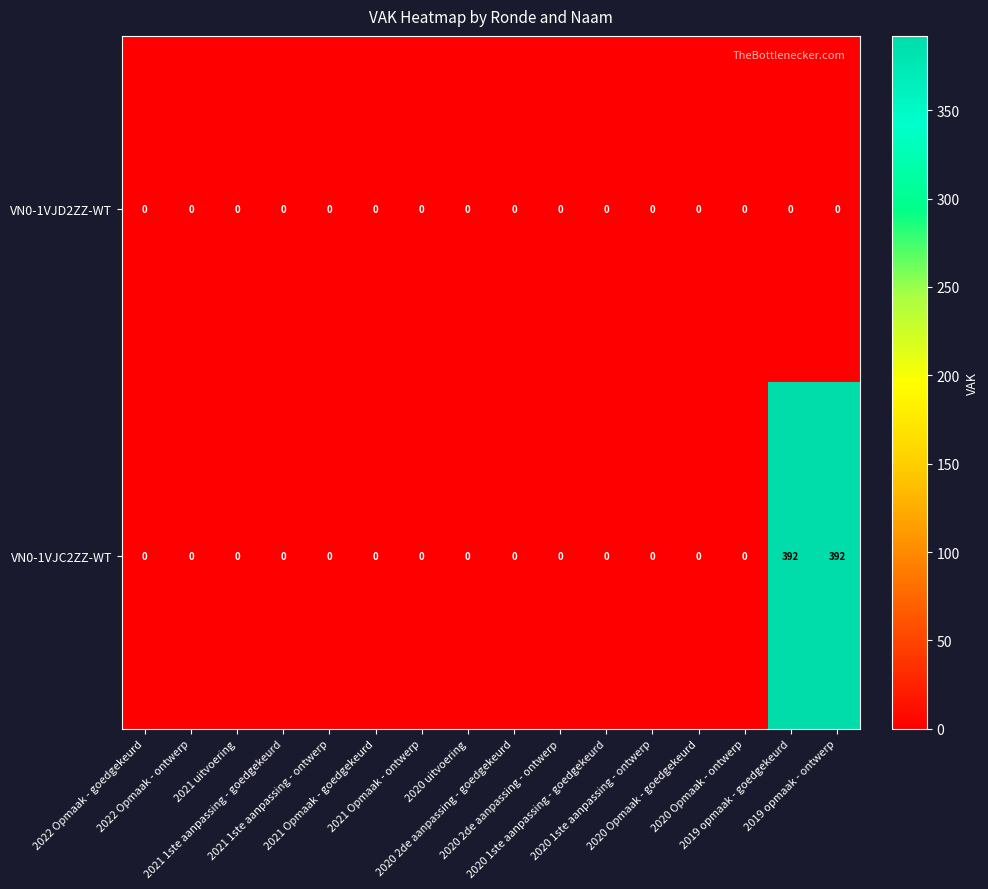

Which series has the largest total across all categories?

VN0-1VJC2ZZ-WT